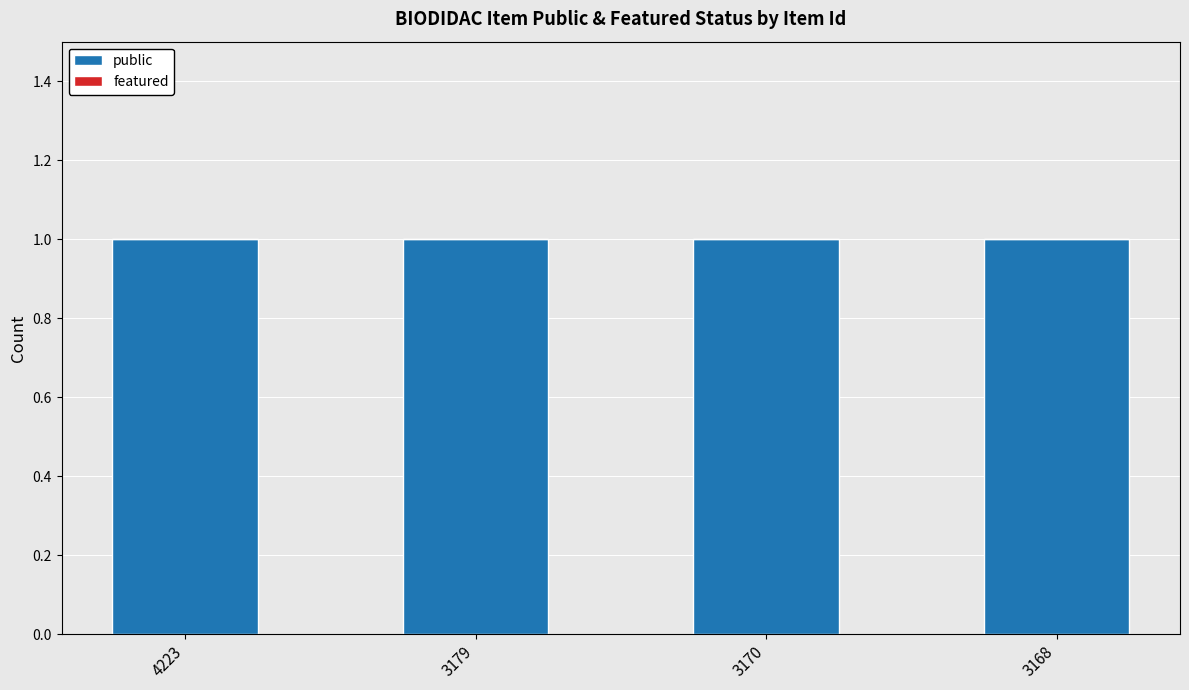

Reading right to left, extract all data points from this chart.

public: 3168=1	3170=1	3179=1	4223=1
featured: 3168=0	3170=0	3179=0	4223=0